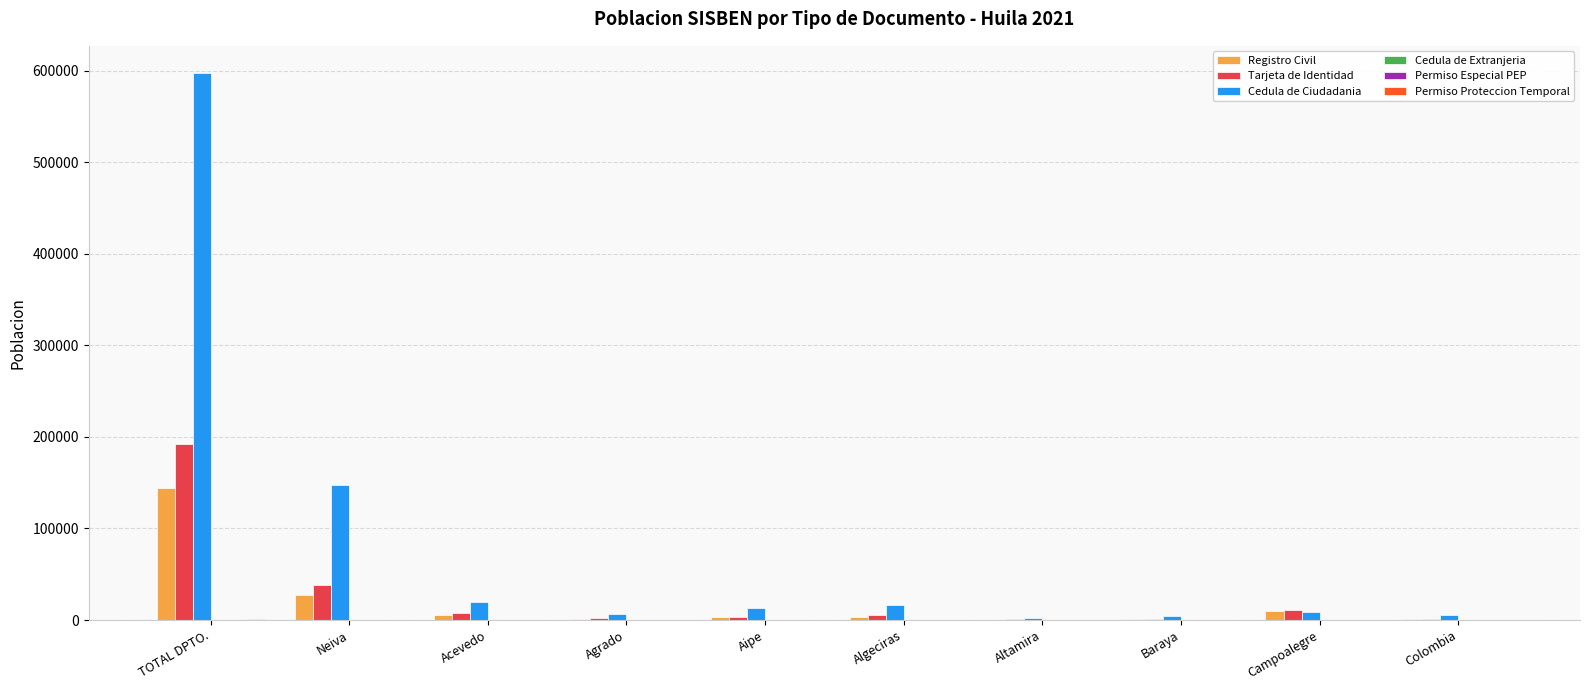

What is the sum of all Tarjeta de Identidad values?

263455